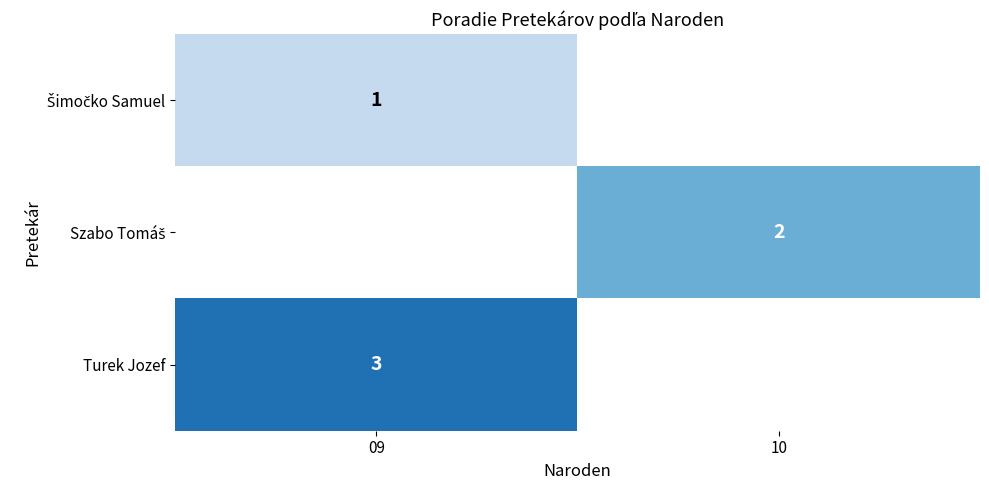

True or false: Turek Jozef has a value of 2 at 09.

False